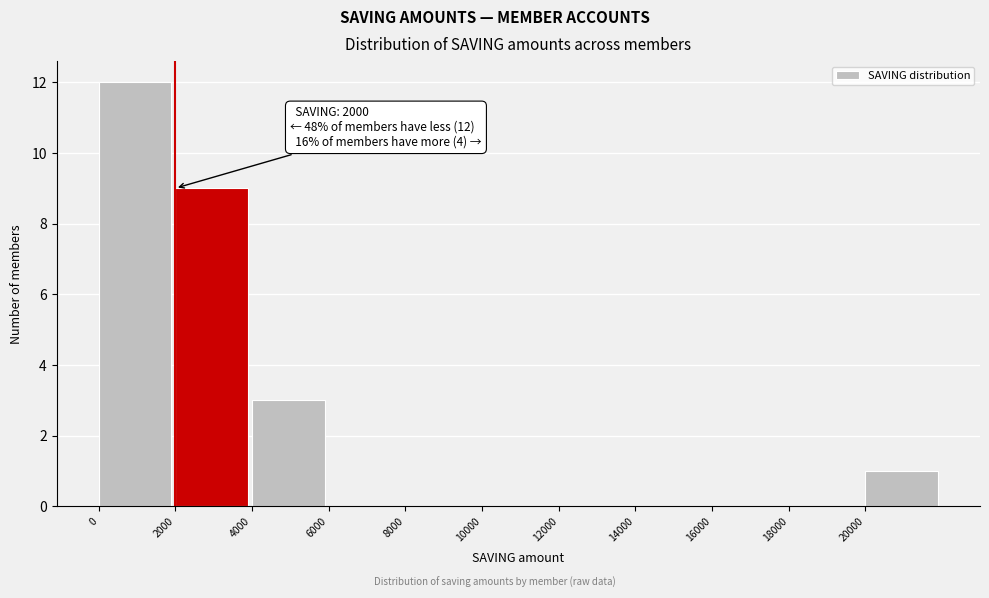

Over which range of the x-axis is the bar tallest?

0 to 2000